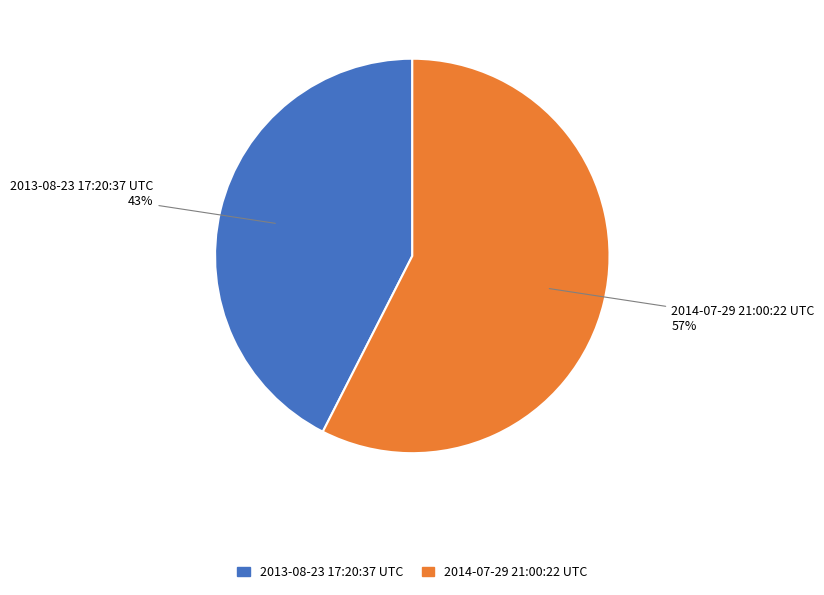

Between 2013-08-23 17:20:37 UTC and 2014-07-29 21:00:22 UTC, which is larger?

2014-07-29 21:00:22 UTC